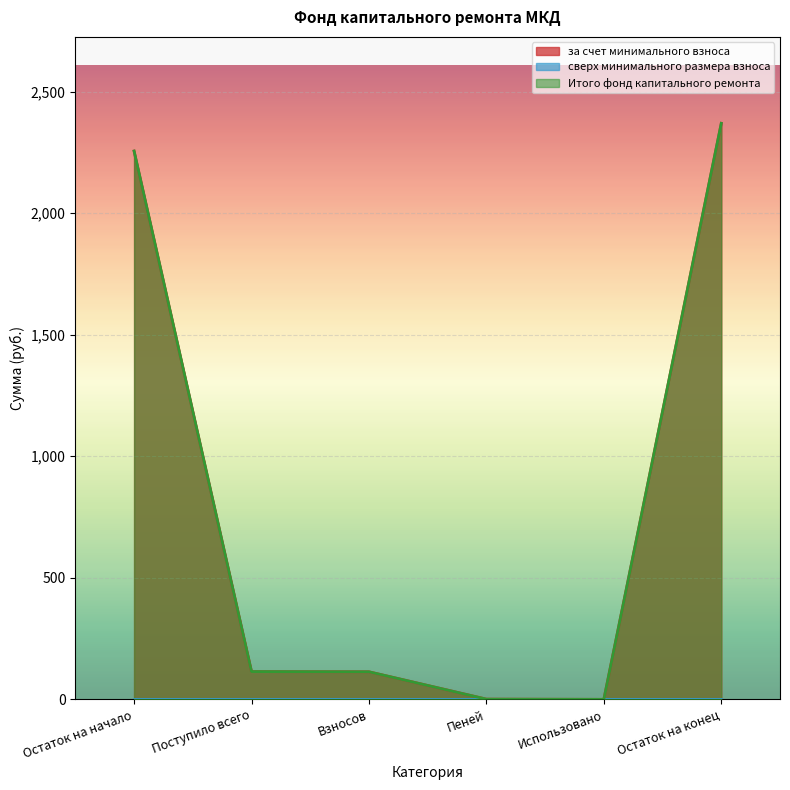

What is the average value of the за счет минимального взноса series?

809.1